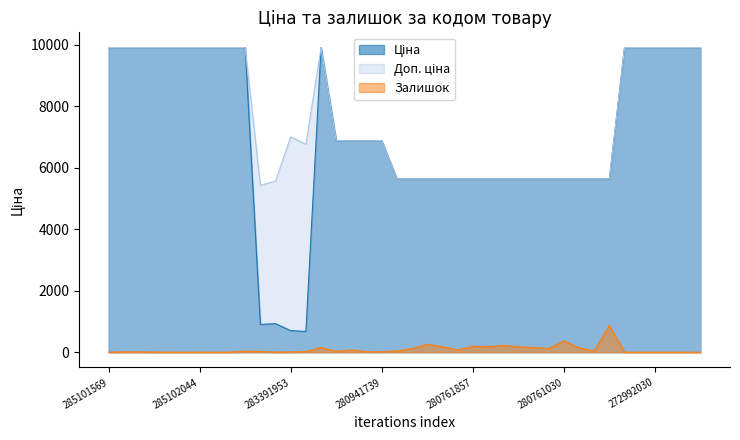

Which series has the largest total across all categories?

Доп. ціна